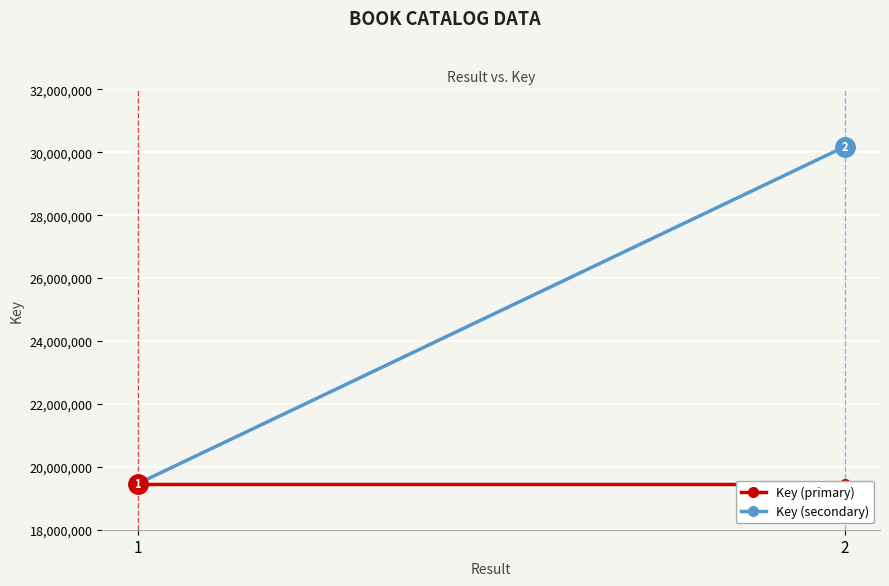

Which label corresponds to the smallest value in the chart?

1